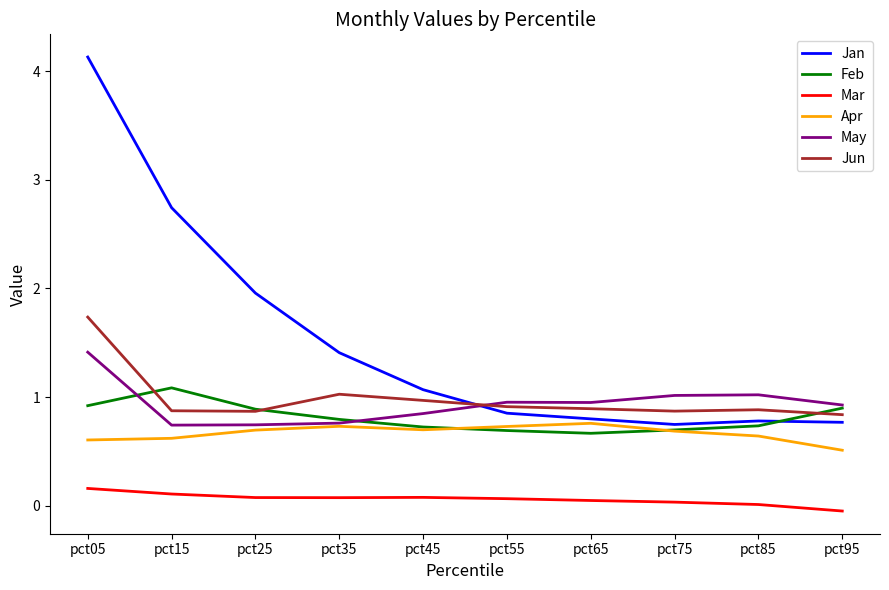

Which series has the largest range (max minus min)?

Jan